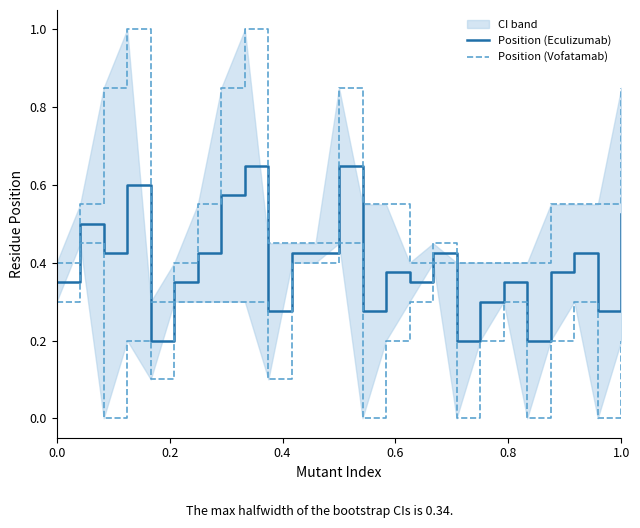

True or false: Position (Eculizumab) has a value of 0.2 at 0.0.

False